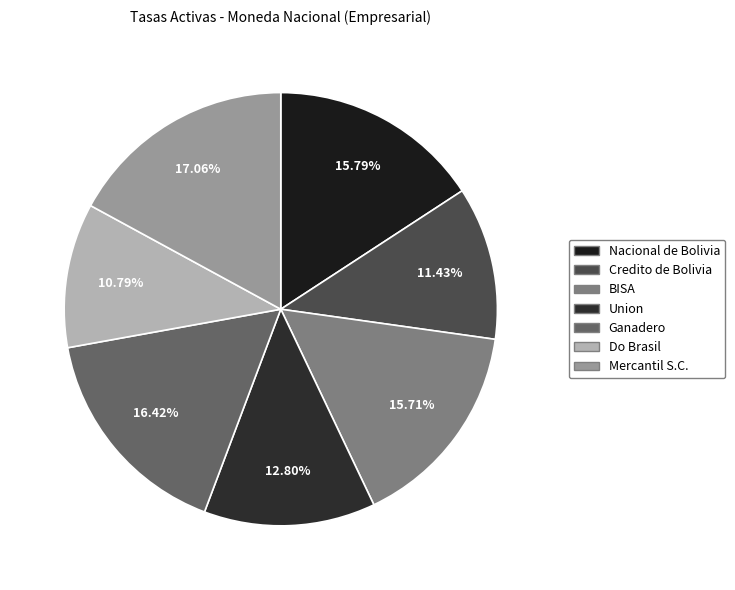

How much of the chart is everything except BISA?

84.3%